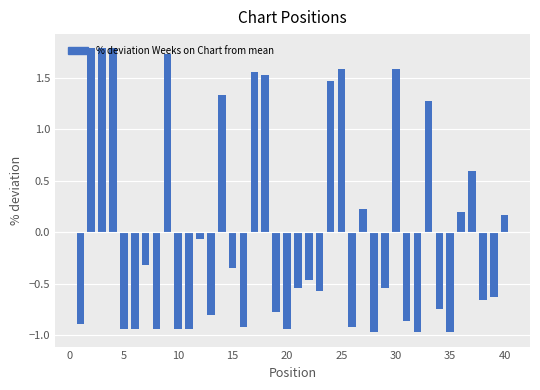

What is the smallest value displayed?

-1.0